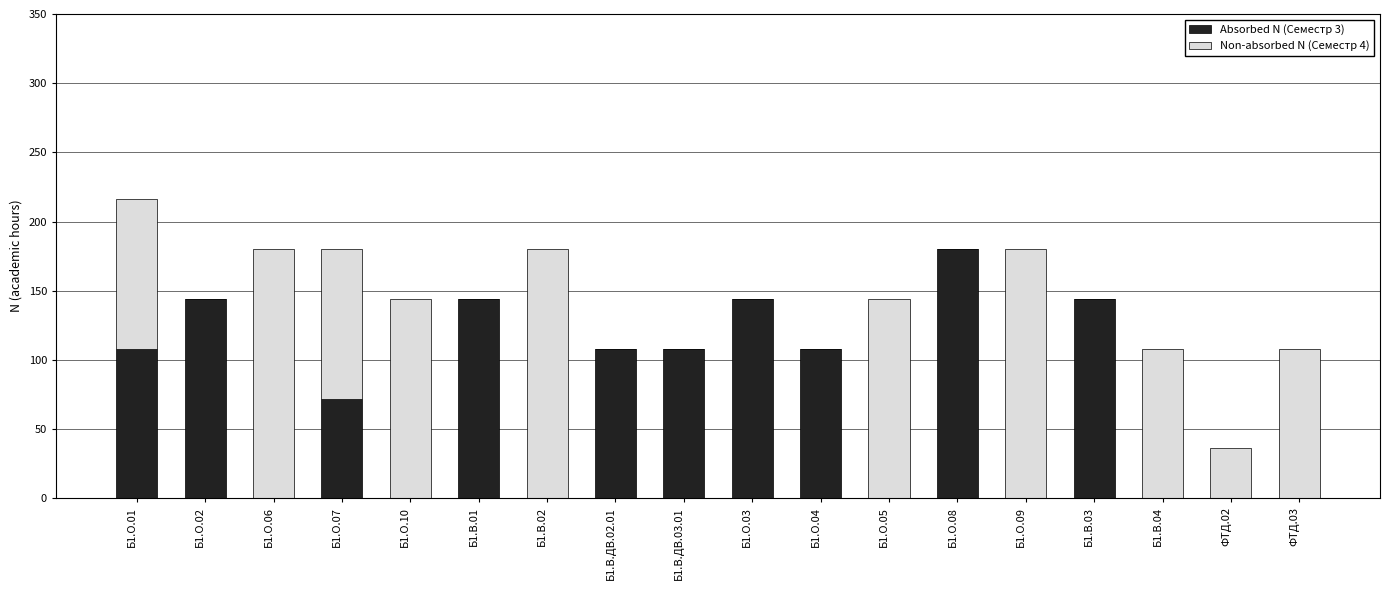

Is it true that Absorbed N (Семестр 3) equals 313 at Б1.О.08?

False